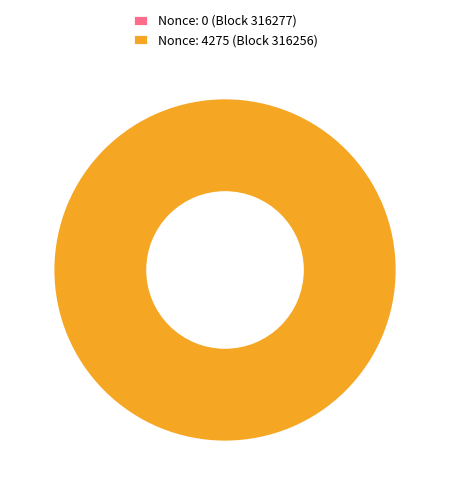

Which slice is the largest?

316256